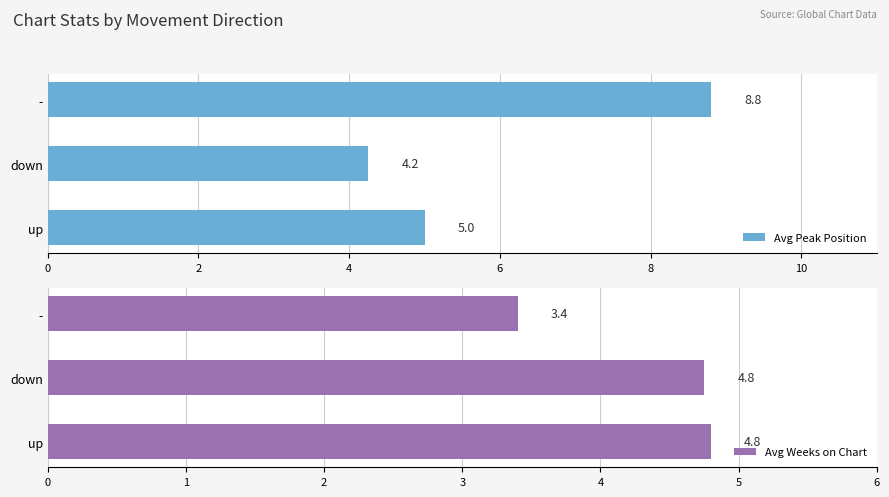

Which category has the lowest value in the Avg Peak Position series?

down